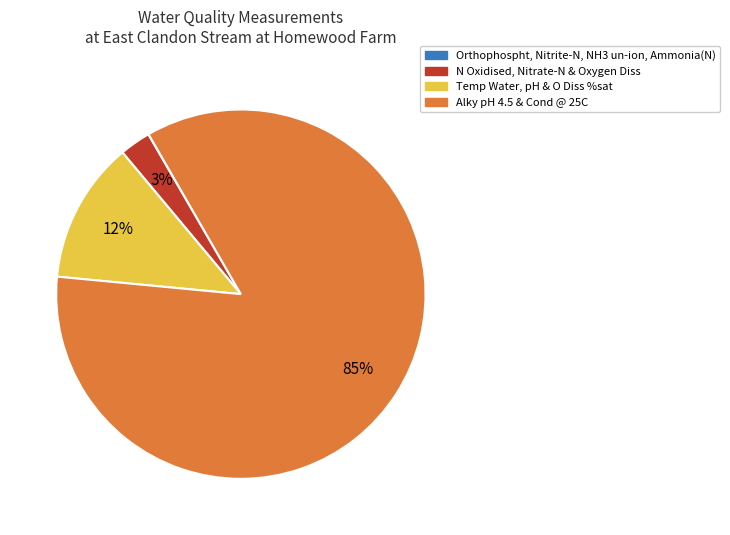

Which category accounts for the majority?

Alky pH 4.5 & Cond @ 25C